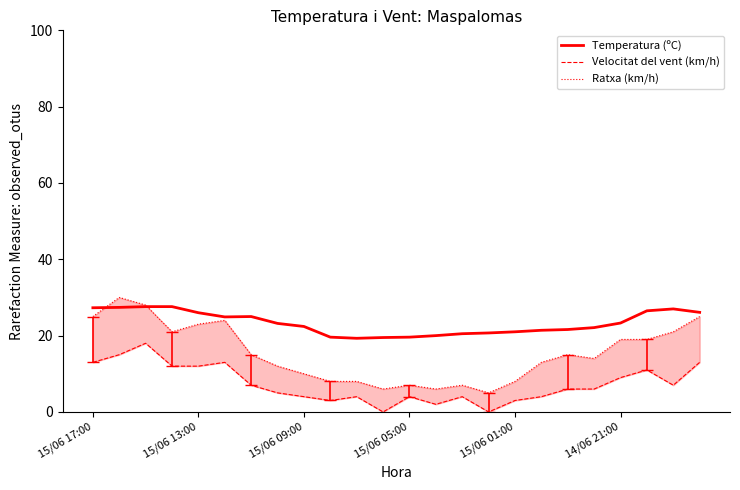

What is the minimum value for Temperatura (ºC)?

19.3